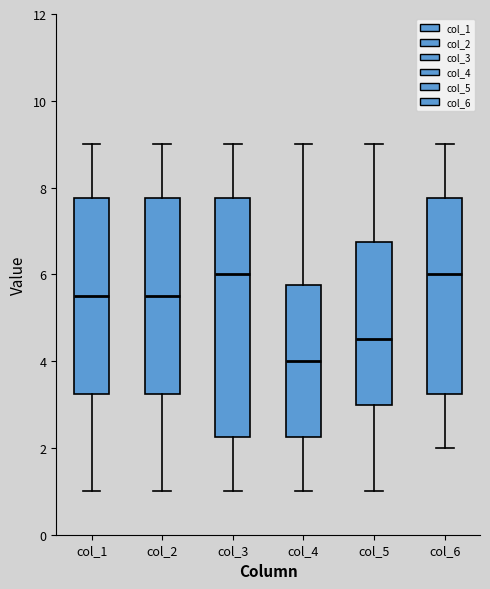

Which box has the lowest median line?

col_4